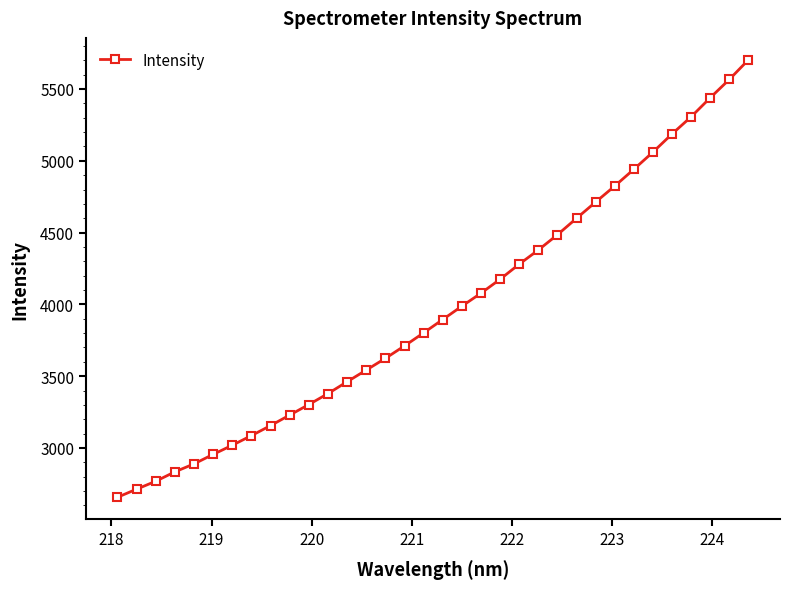

What is the maximum value shown in the chart?

5703.6